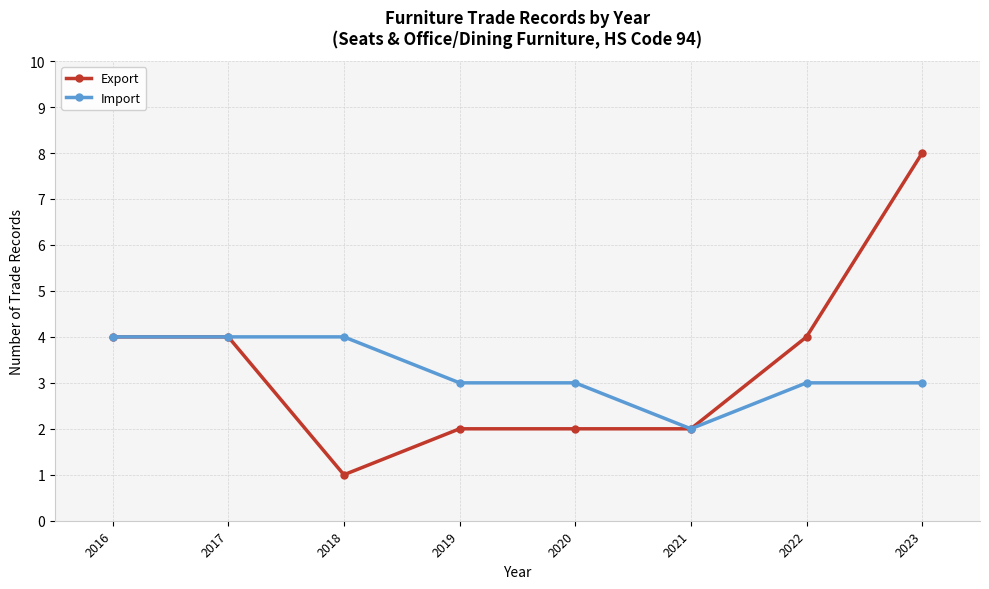

Which series has the widest spread of values?

Export